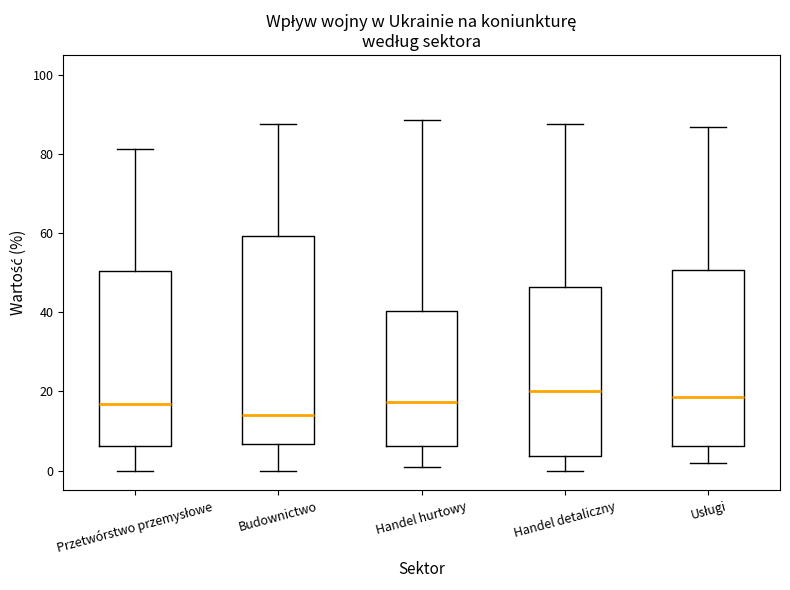

Where does the upper whisker of the box for Handel detaliczny end on the y-axis? The values are not printed on the chart, so give them approximately, as read against the axis.

88